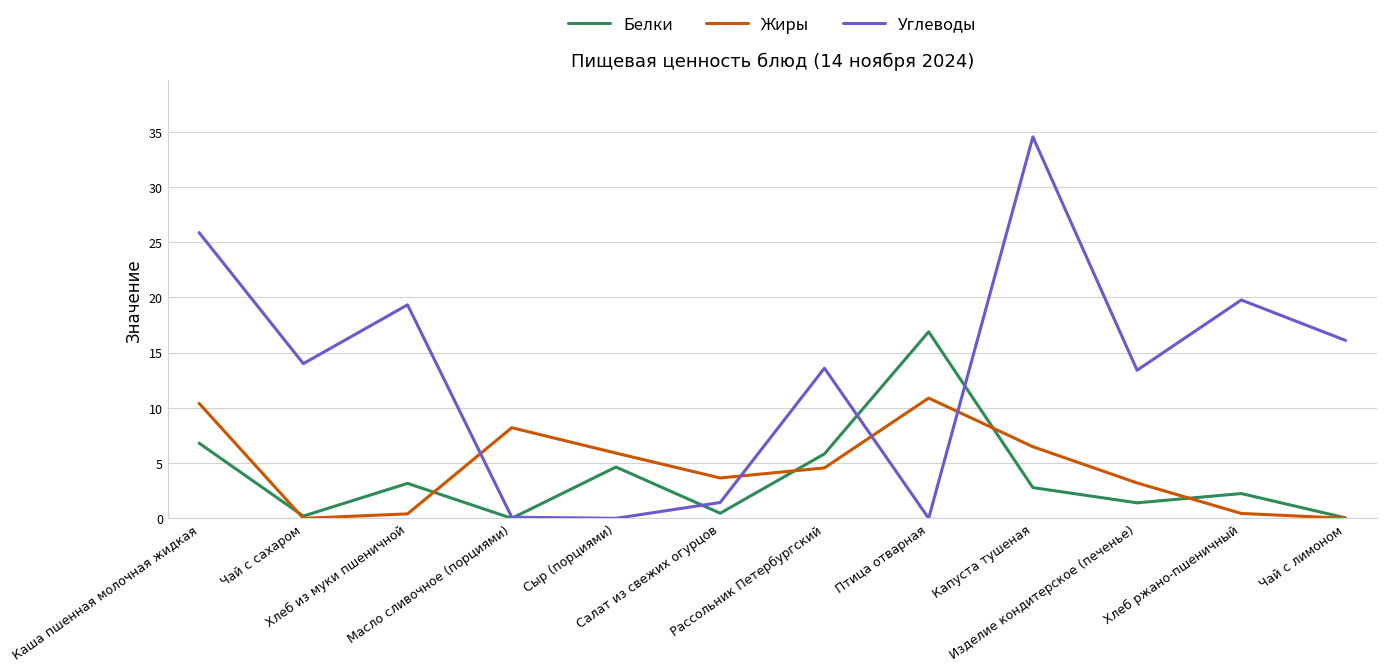

At which label is Белки closest to 8?

Каша пшенная молочная жидкая